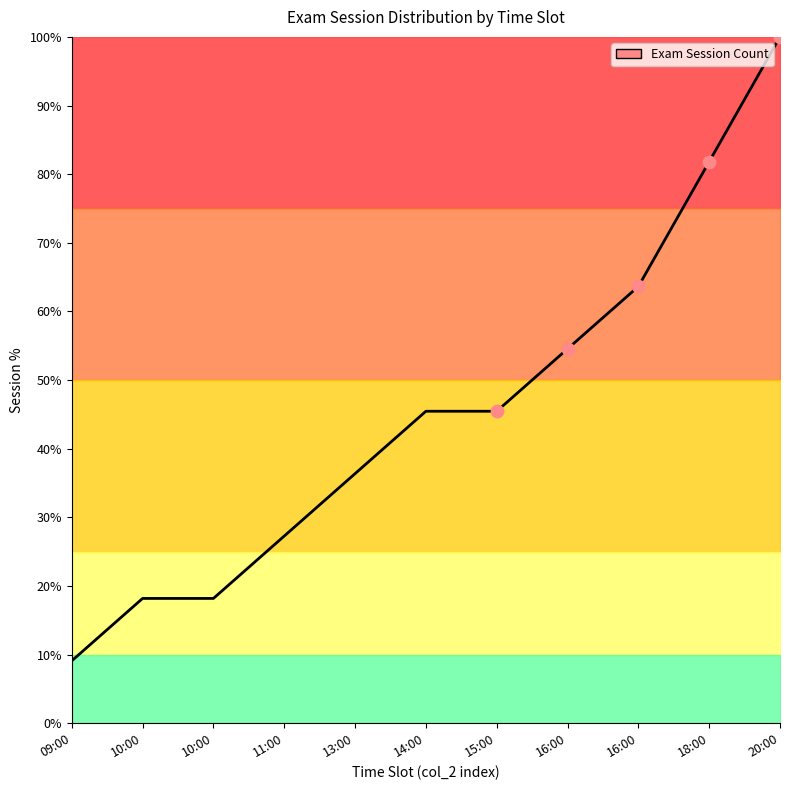

What is the change in value from 10:00 to 13:00?

+18.2